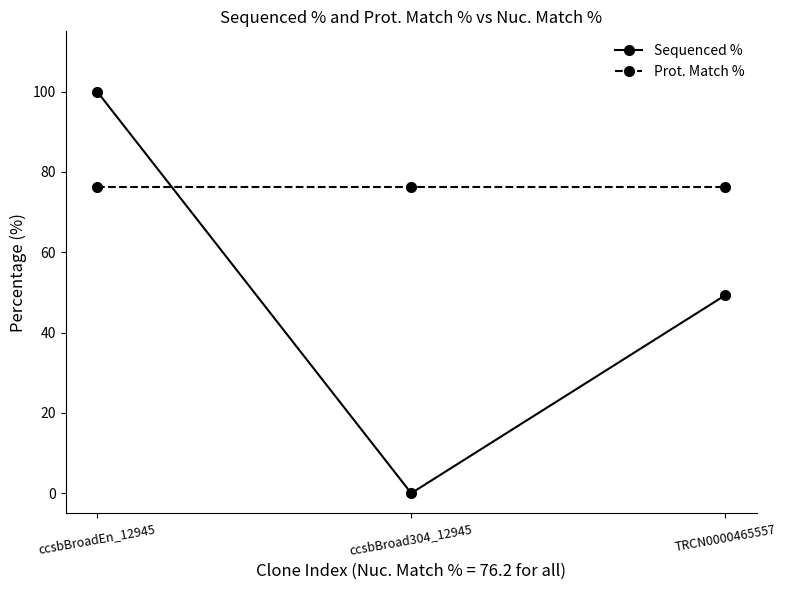

Which category has the lowest value in the Sequenced % series?

ccsbBroad304_12945